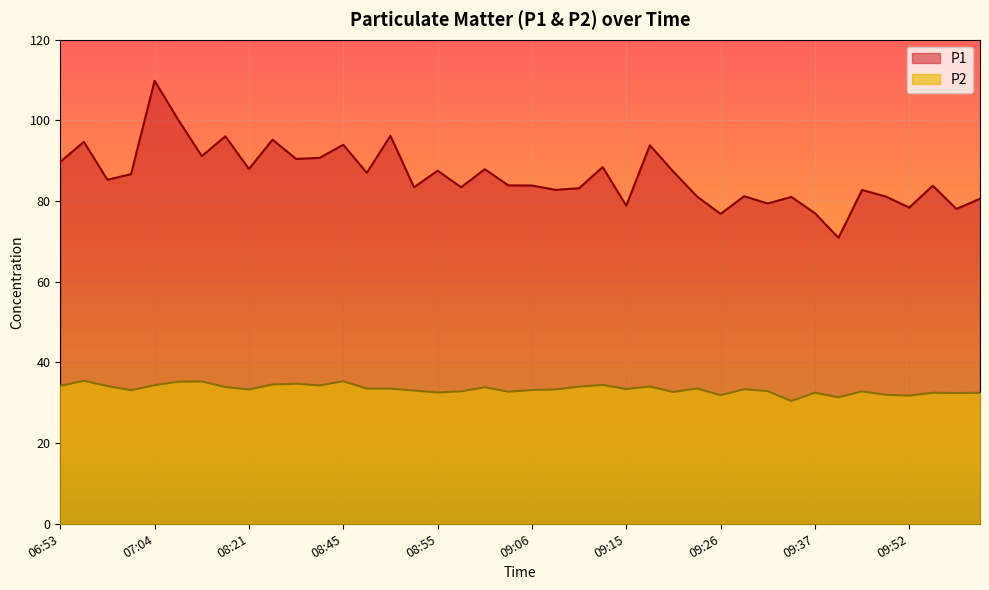

Does the chart display data point markers on the line(s)?

No